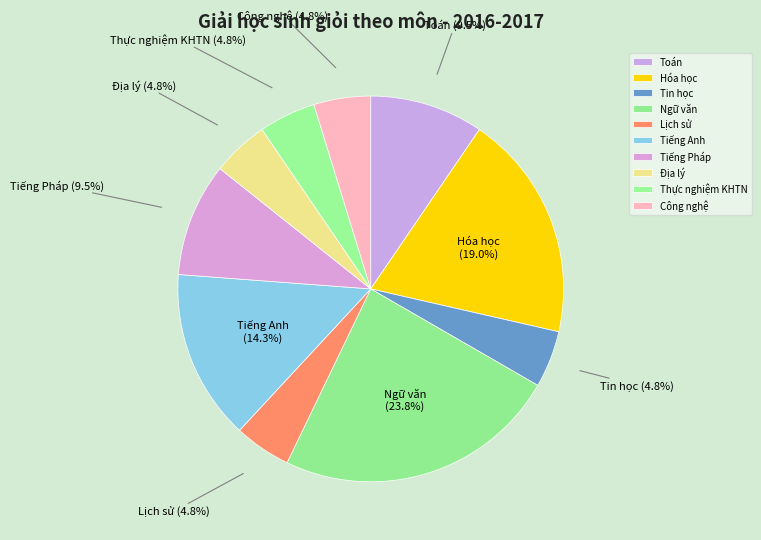

To the nearest percent, what is the difference between the Ngữ văn and Tiếng Pháp slice percentages?

14%